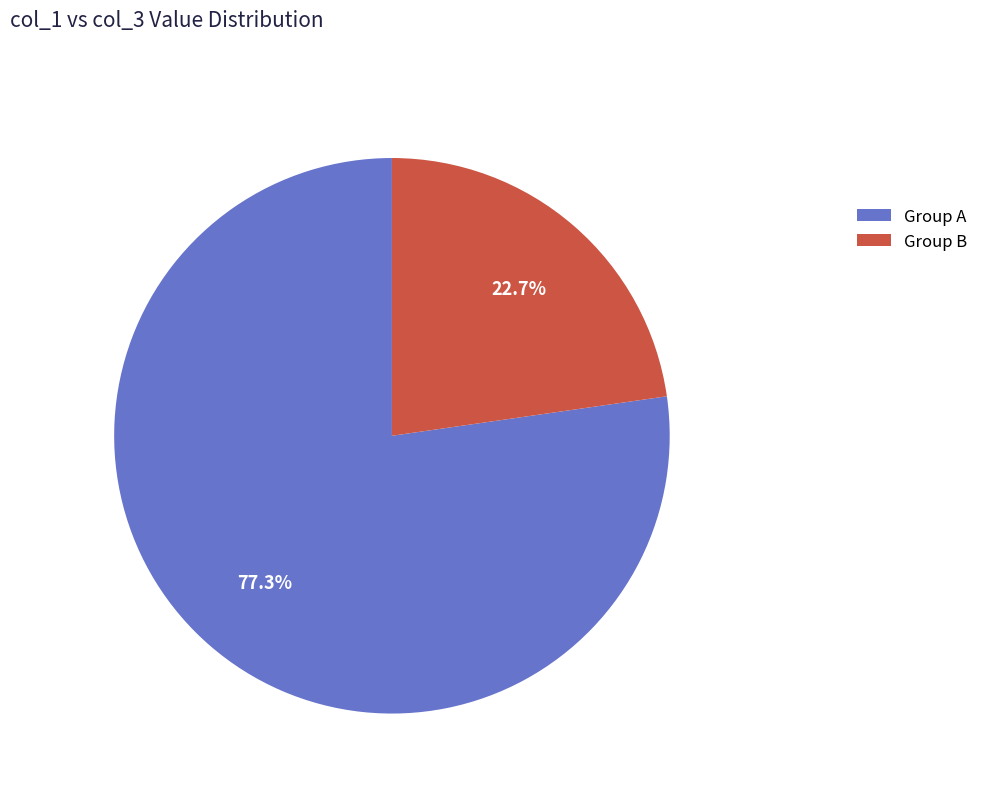

Which slice represents more than half of the pie?

Group A